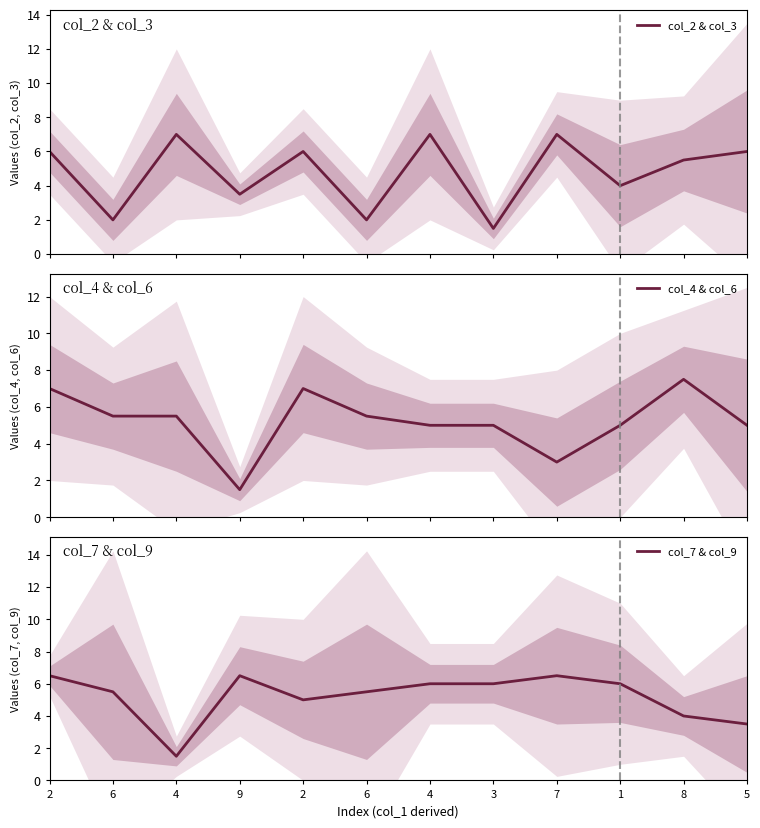

Between 5 and 9, which is larger?

5